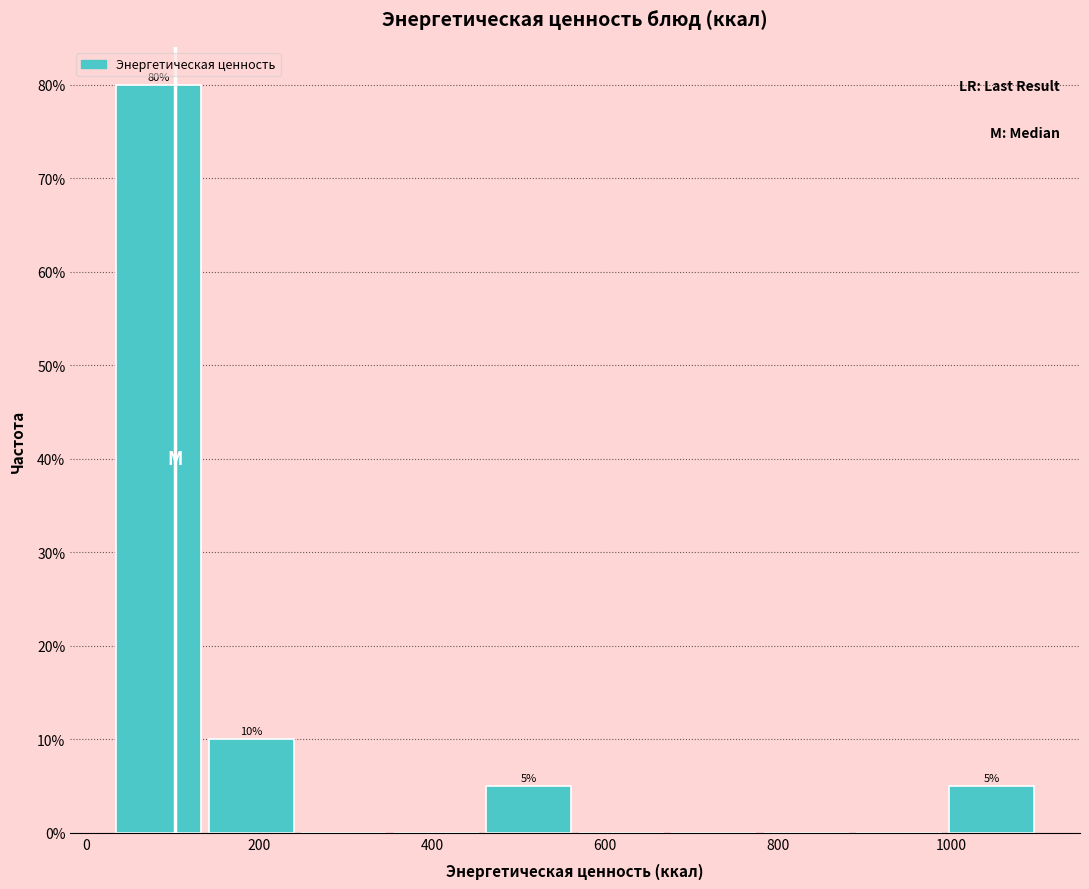

Over which range of the x-axis is the bar tallest?

40 to 140